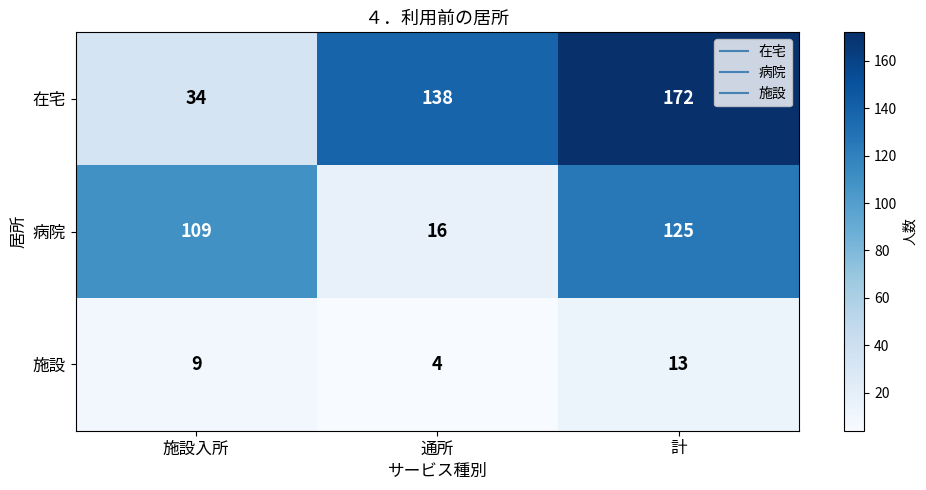

What is the spread (max minus min) of values at 計?

159